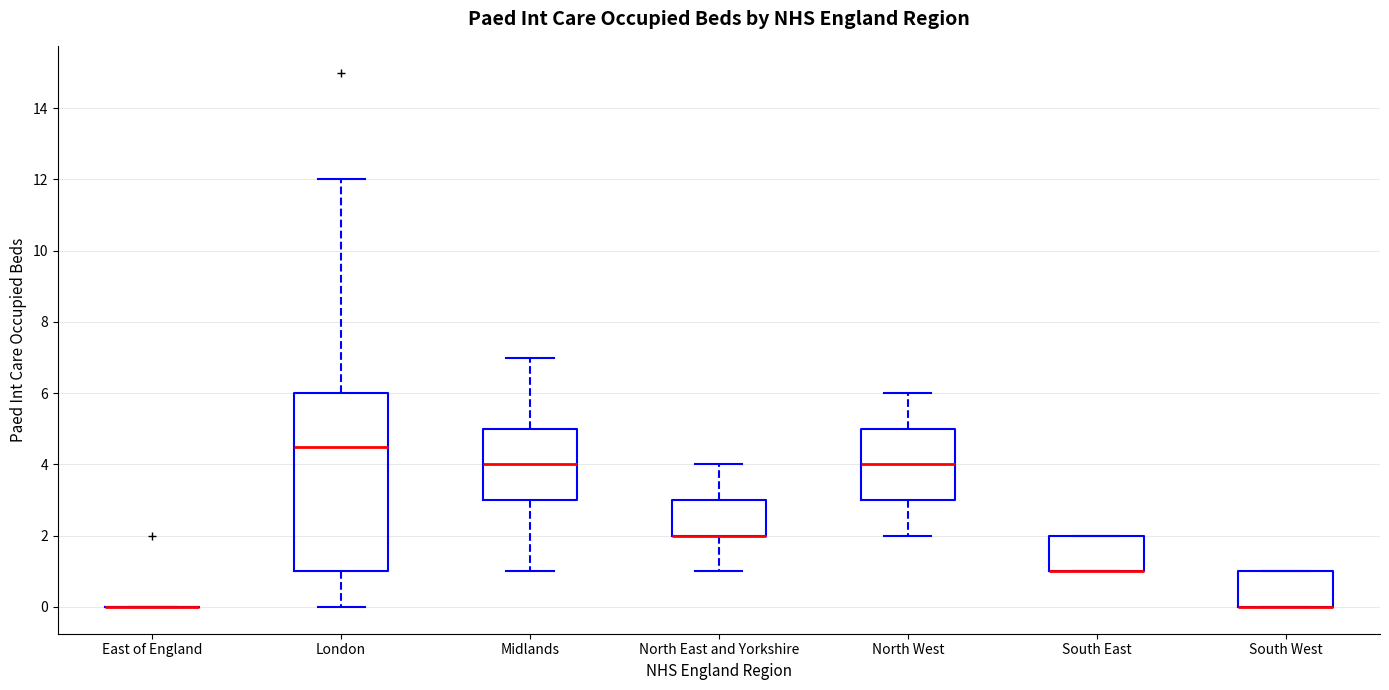

Comparing the boxes themselves (not the whiskers), which one is the tallest?

London